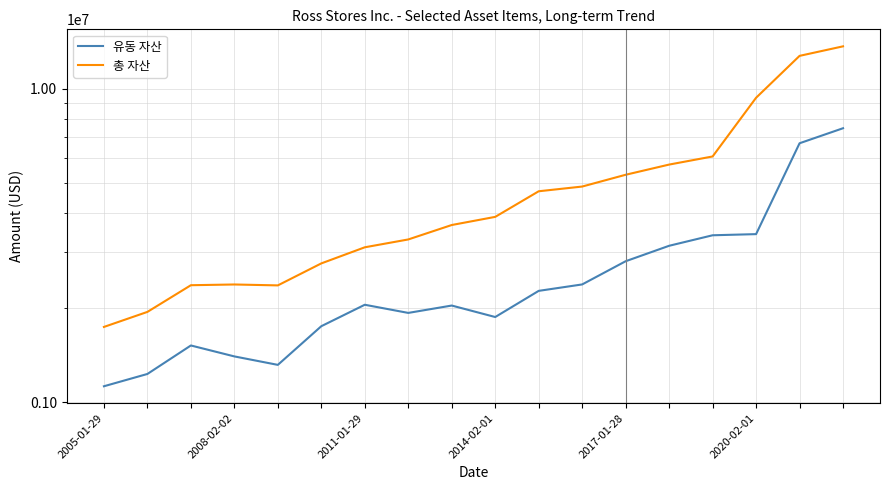

True or false: 총 자산 and 유동 자산 intersect in this chart.

False